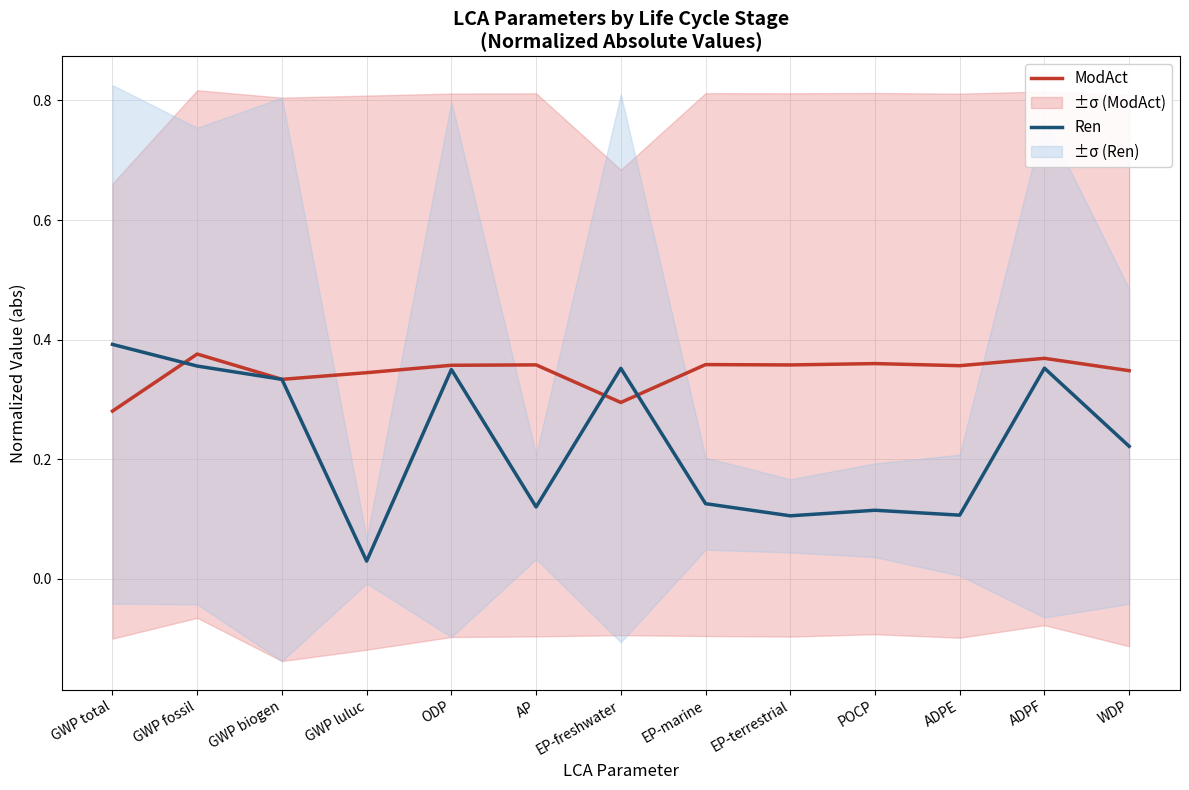

Between which two adjacent categories do Ren and ModAct first intersect?

GWP total and GWP fossil